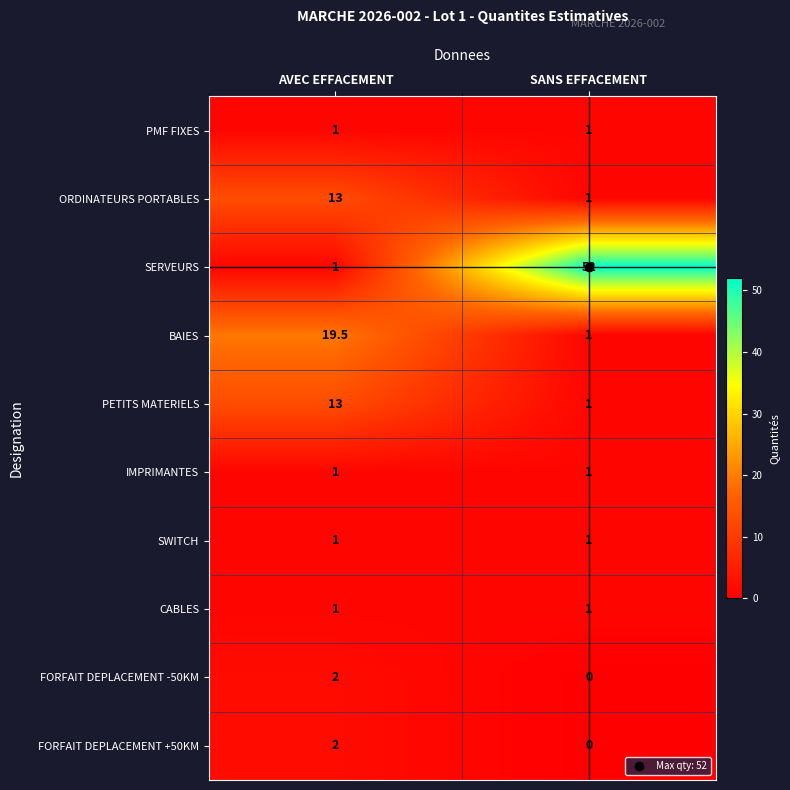

What is the approximate value of PMF FIXES at AVEC EFFACEMENT?

1.0